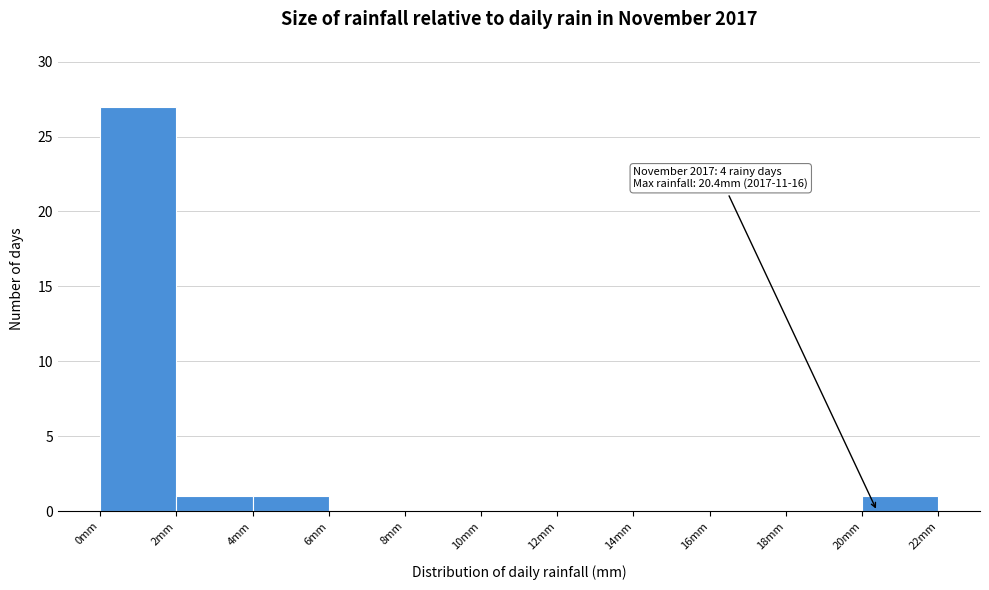

Which range on the x-axis has the tallest bar?

0 to 2